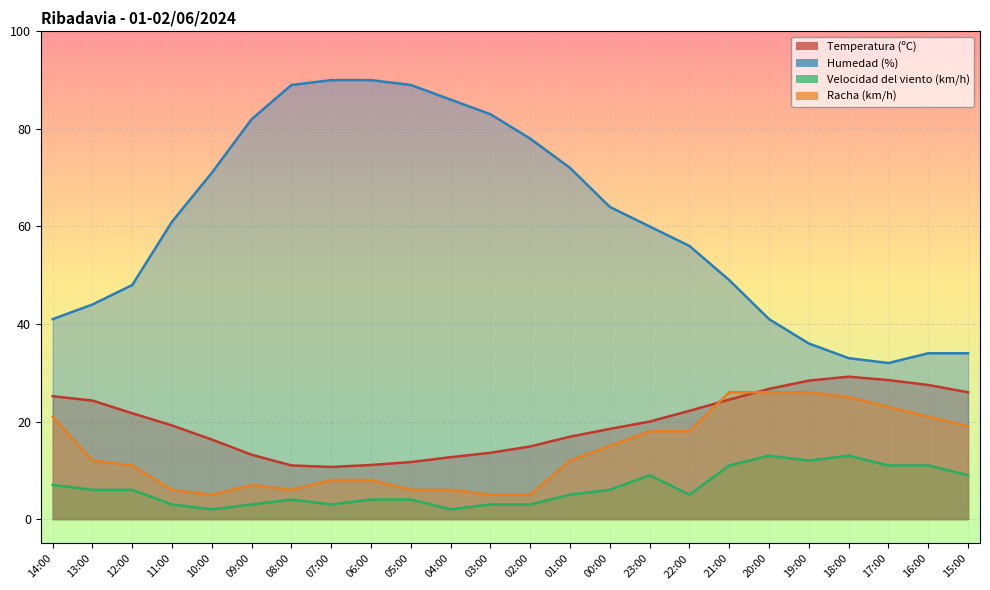

How many interior local valleys does the Humedad (%) series have?

1